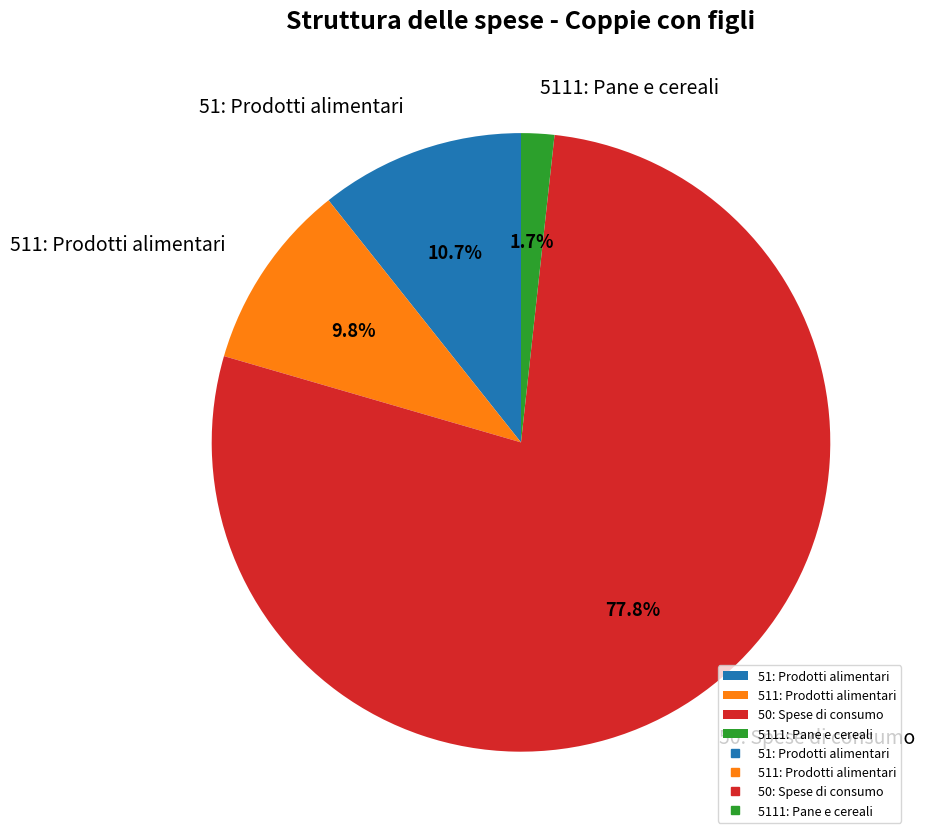

Rank the categories by value from lowest to highest.

5111: Pane e cereali, 511: Prodotti alimentari, 51: Prodotti alimentari, 50: Spese di consumo